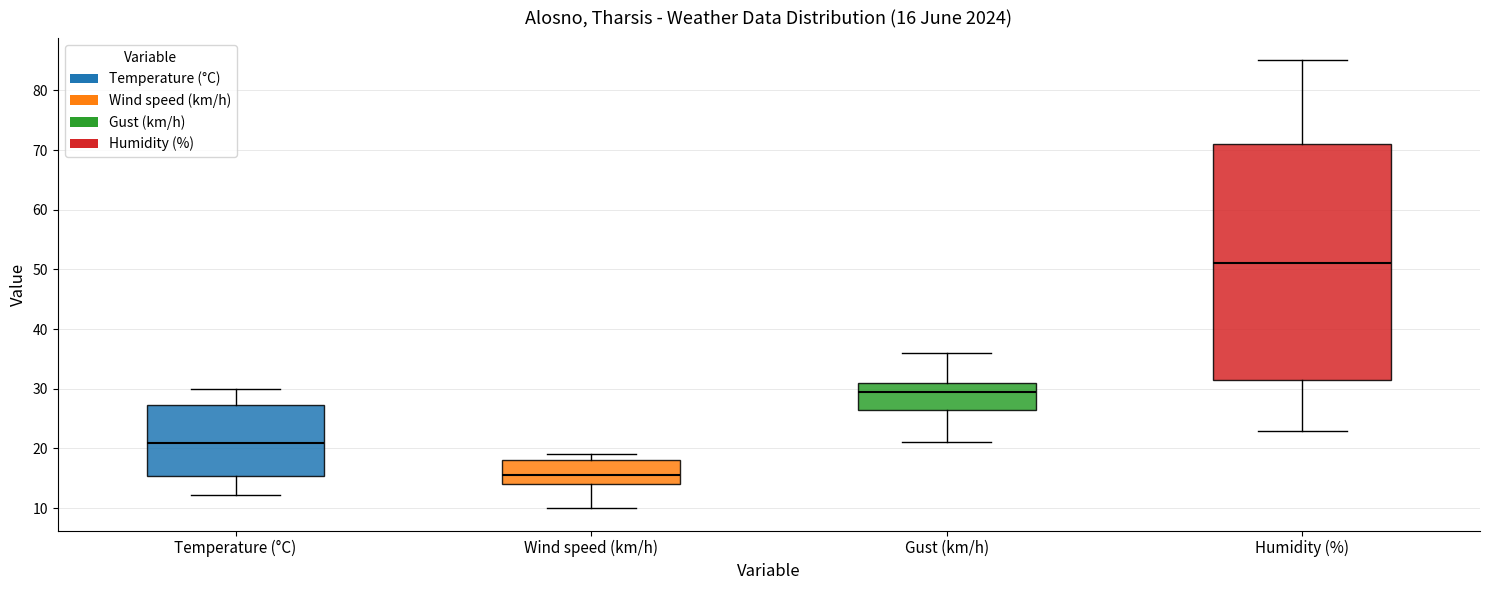

Which box is the tallest, from its lower edge to its upper edge?

Humidity (%)